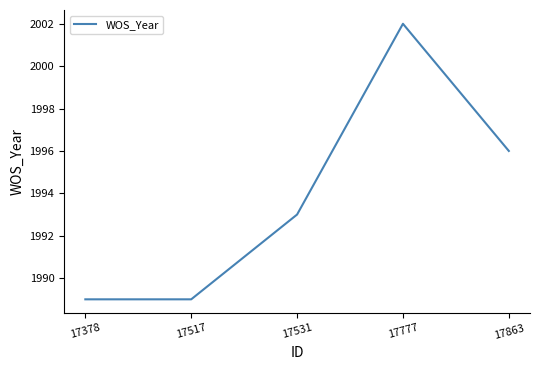

Does the chart have visible grid lines?

No